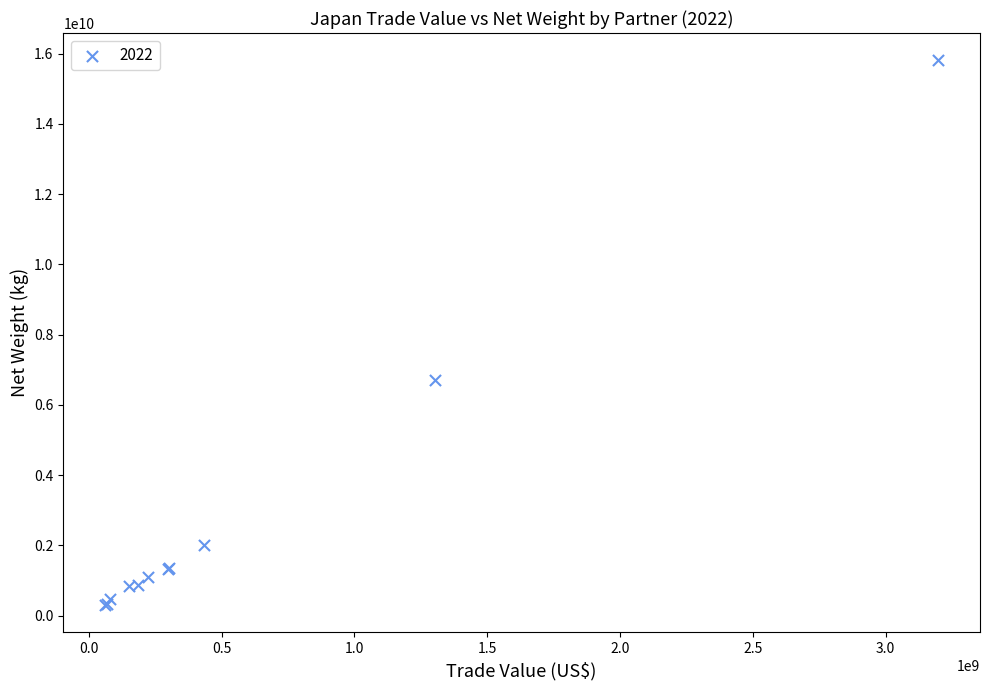

What Y value in the scatter plot is closest to 8059544589?

6707769031